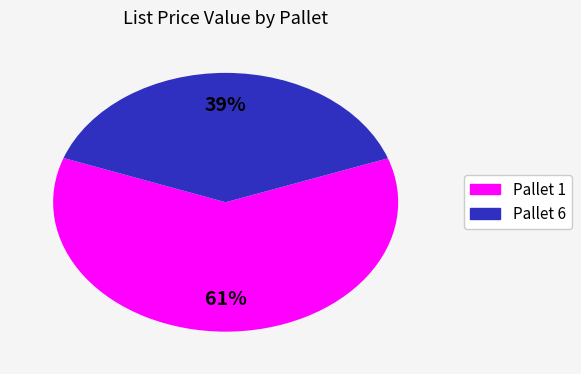

Is it true that Pallet 1 is 47% of the pie?

False